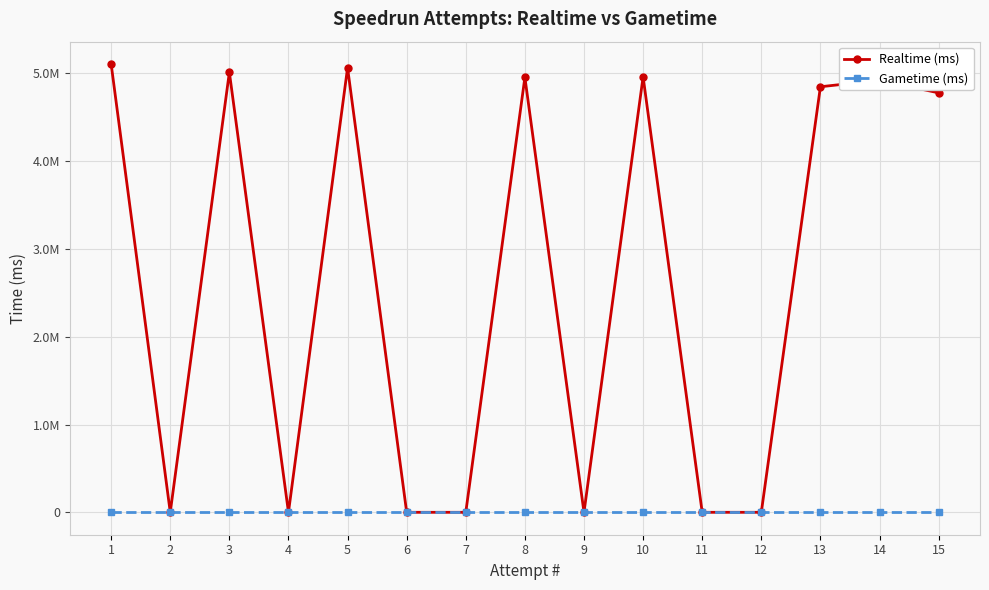

True or false: Gametime (ms) and Realtime (ms) intersect in this chart.

False